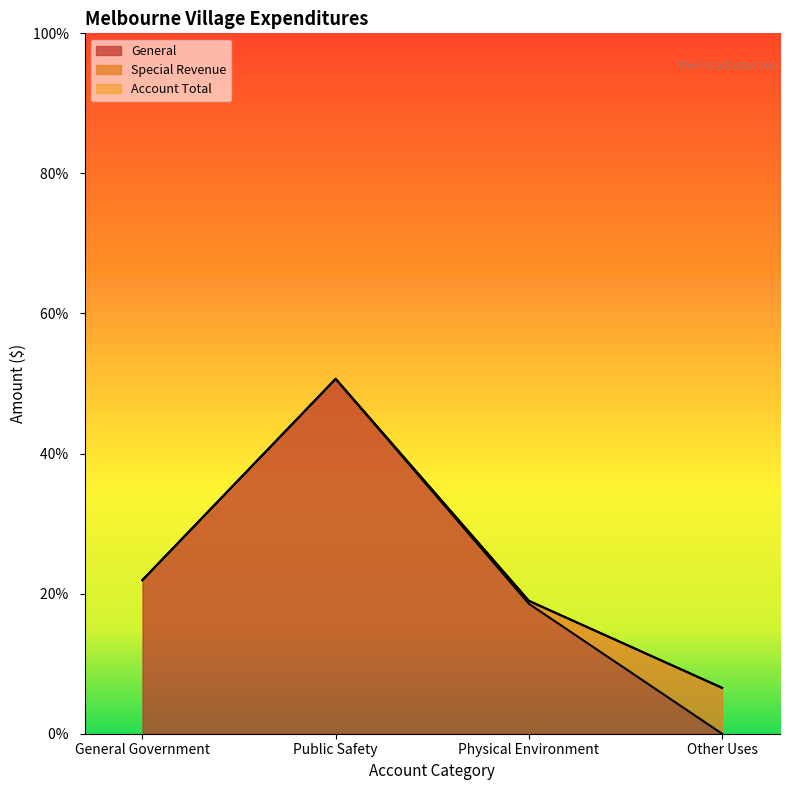

Does the chart display data point markers on the line(s)?

No